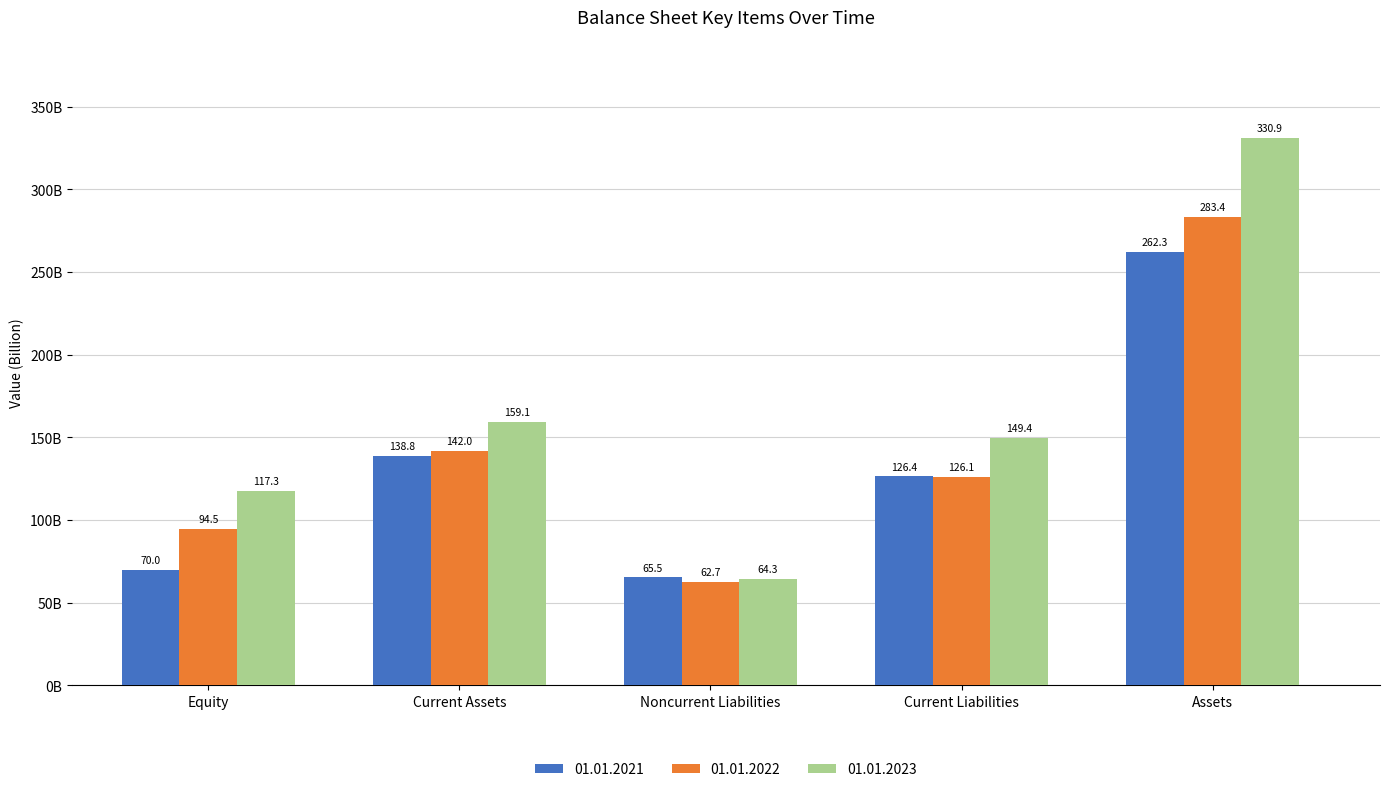

The value of 01.01.2022 at Equity is 94512000000. True or false?

True